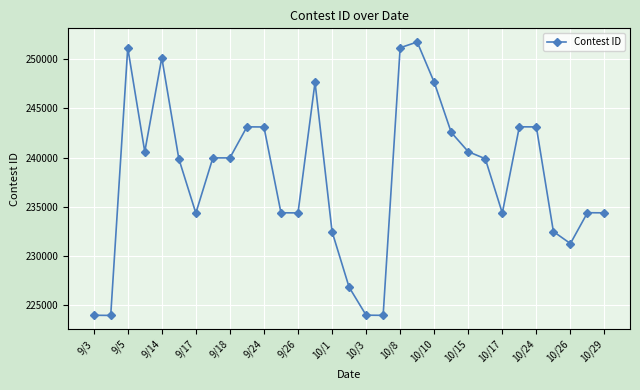

True or false: the data has more than 1 interior local peaks.

True